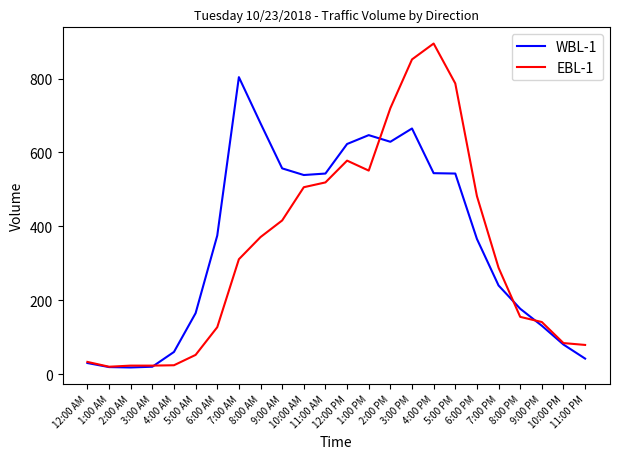

List the series in order of their peak value, lowest first.

WBL-1, EBL-1